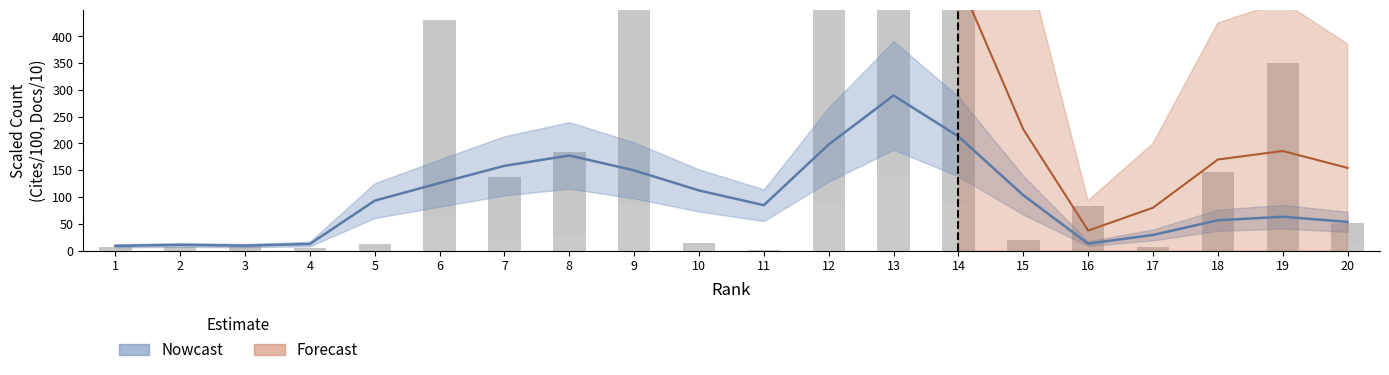

At how many categories does at least one series exceed 606?

1